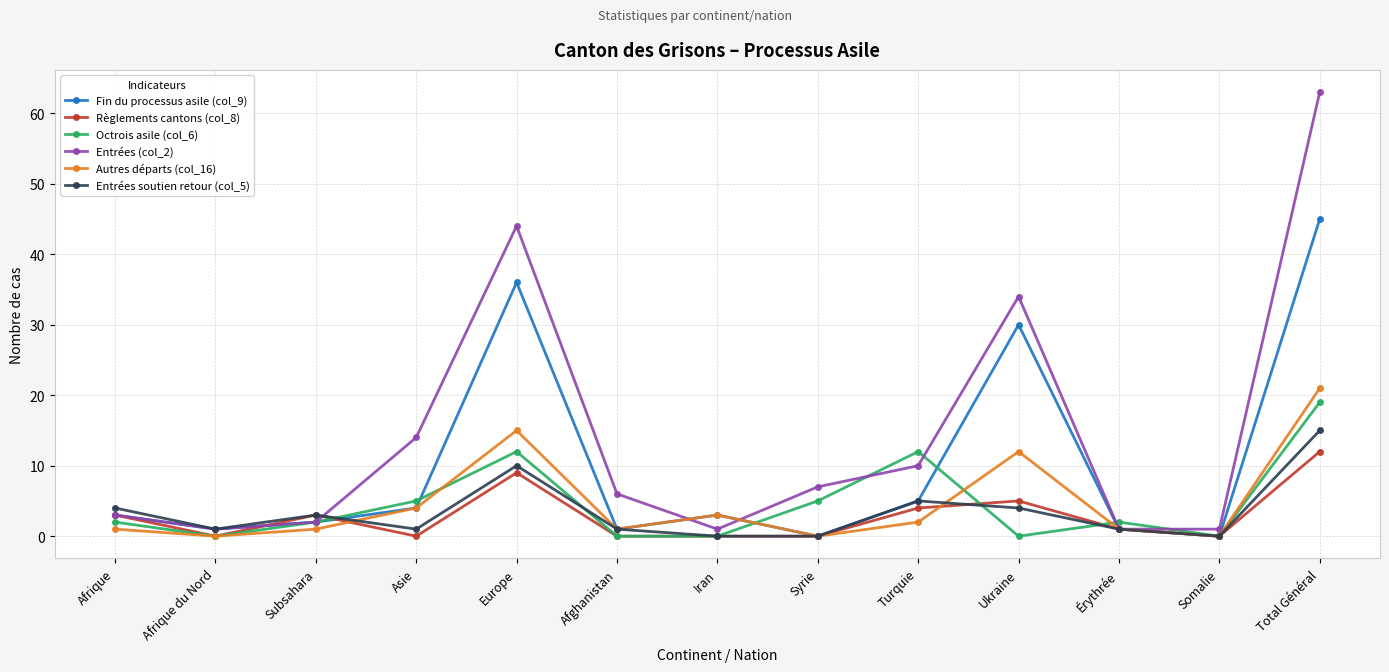

What is the greatest value displayed?

63